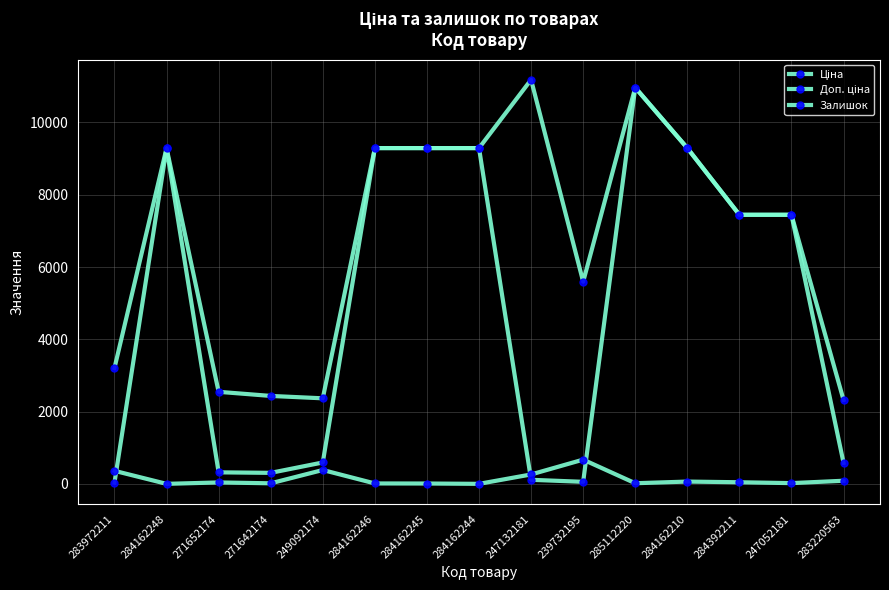

What position from the right is 284392211?

3